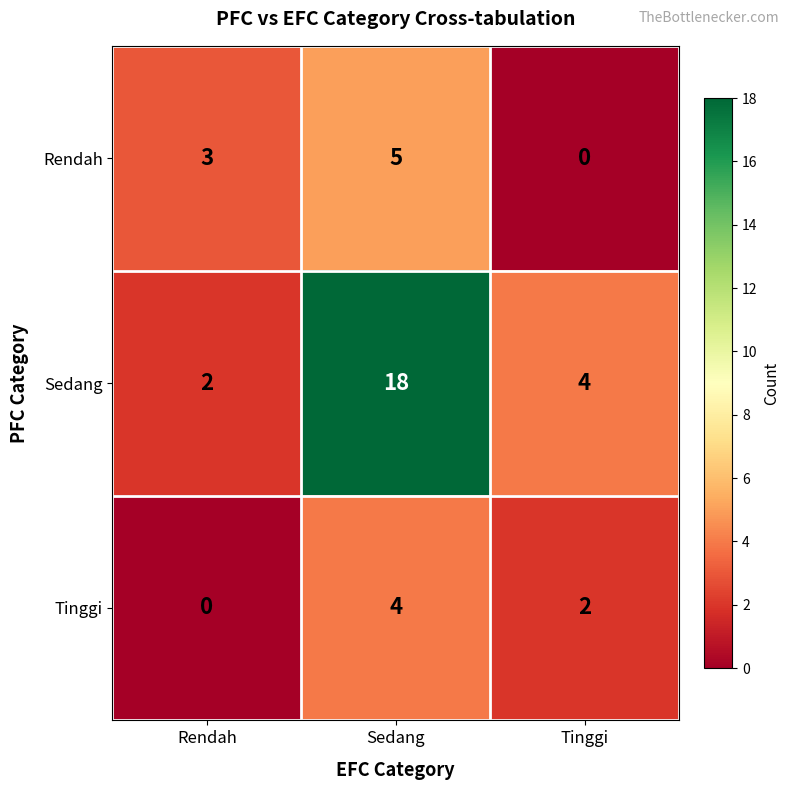

What is the sum of all Sedang values?

24